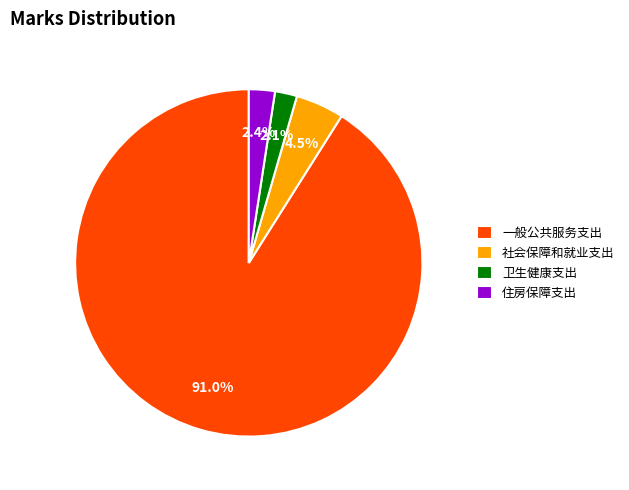

What percentage do 一般公共服务支出 and 卫生健康支出 together represent?

93.1%